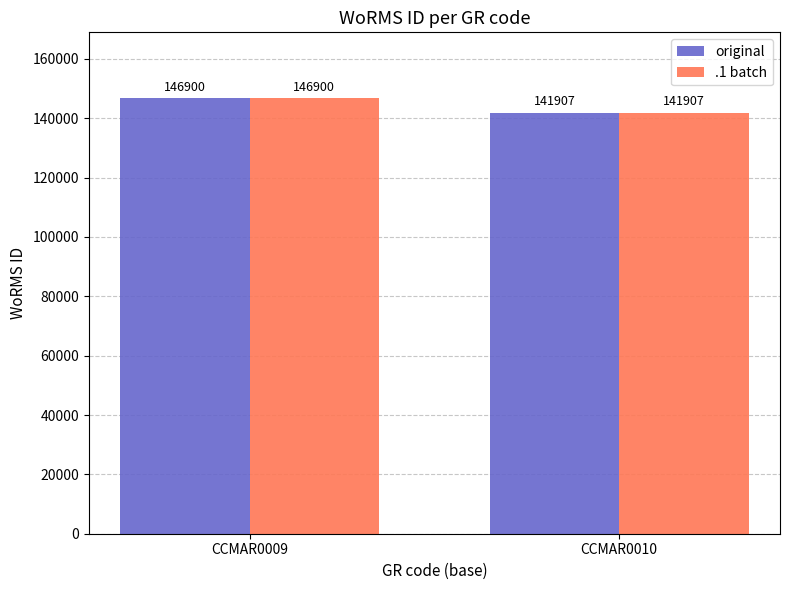

Rank the categories by original value from lowest to highest.

CCMAR0010, CCMAR0009